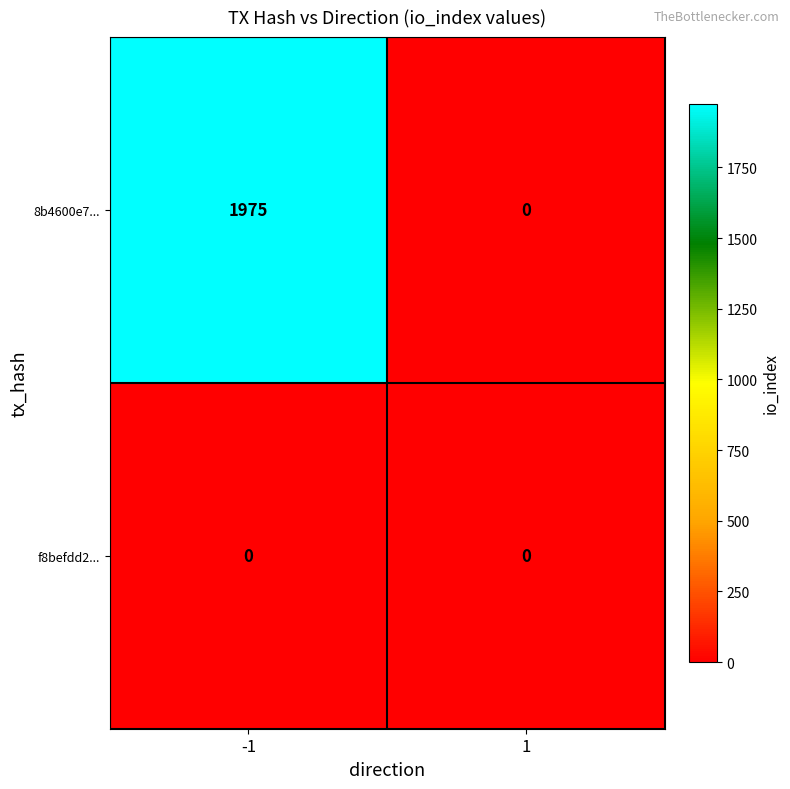

At -1, list the series in order from largest to smallest.

8b4600e7..., f8befdd2...